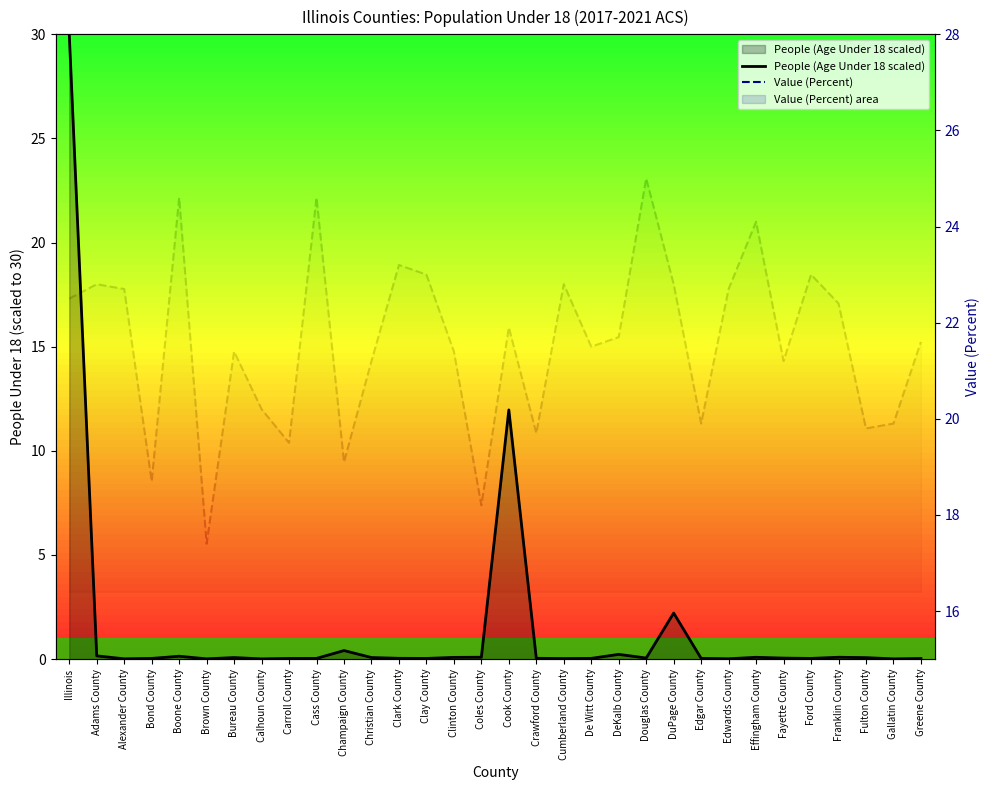

Is the value of Value (Percent) at Coles County greater than the value of People (Age Under 18 scaled) at Cumberland County?

Yes